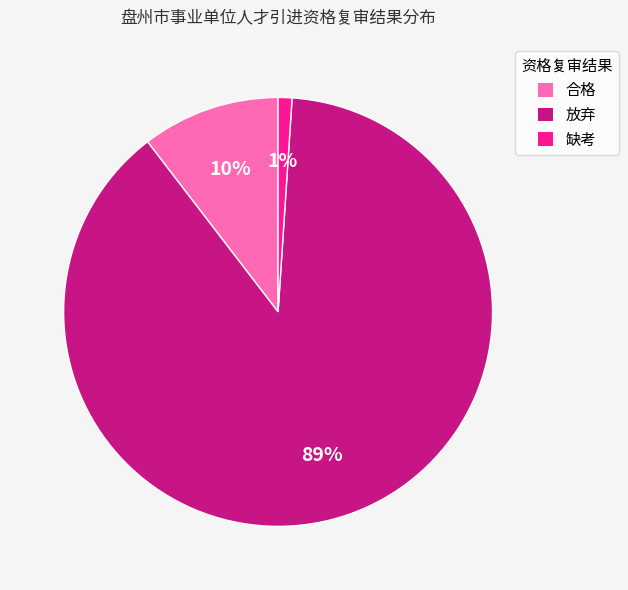

Which has a higher value, 合格 or 放弃?

放弃